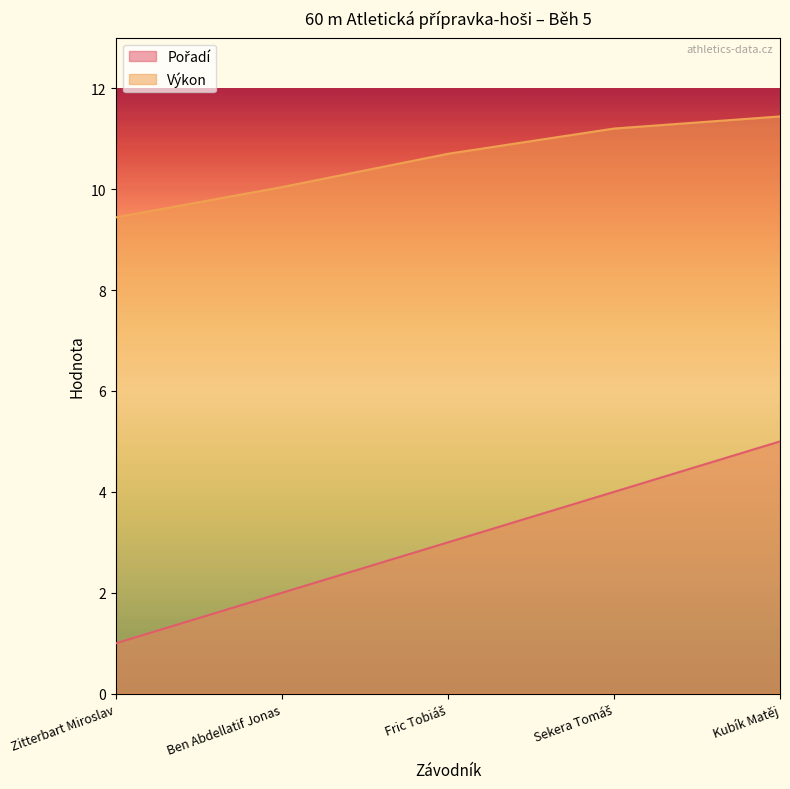

True or false: Výkon has a value of 11.4 at Kubík Matěj.

True